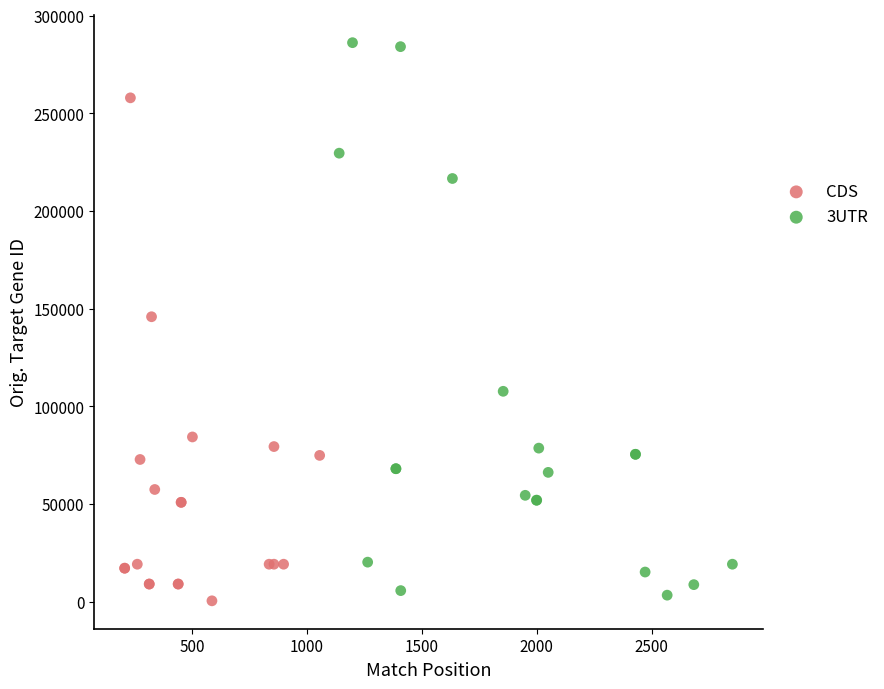

Which series reaches the maximum Y coordinate?

3UTR